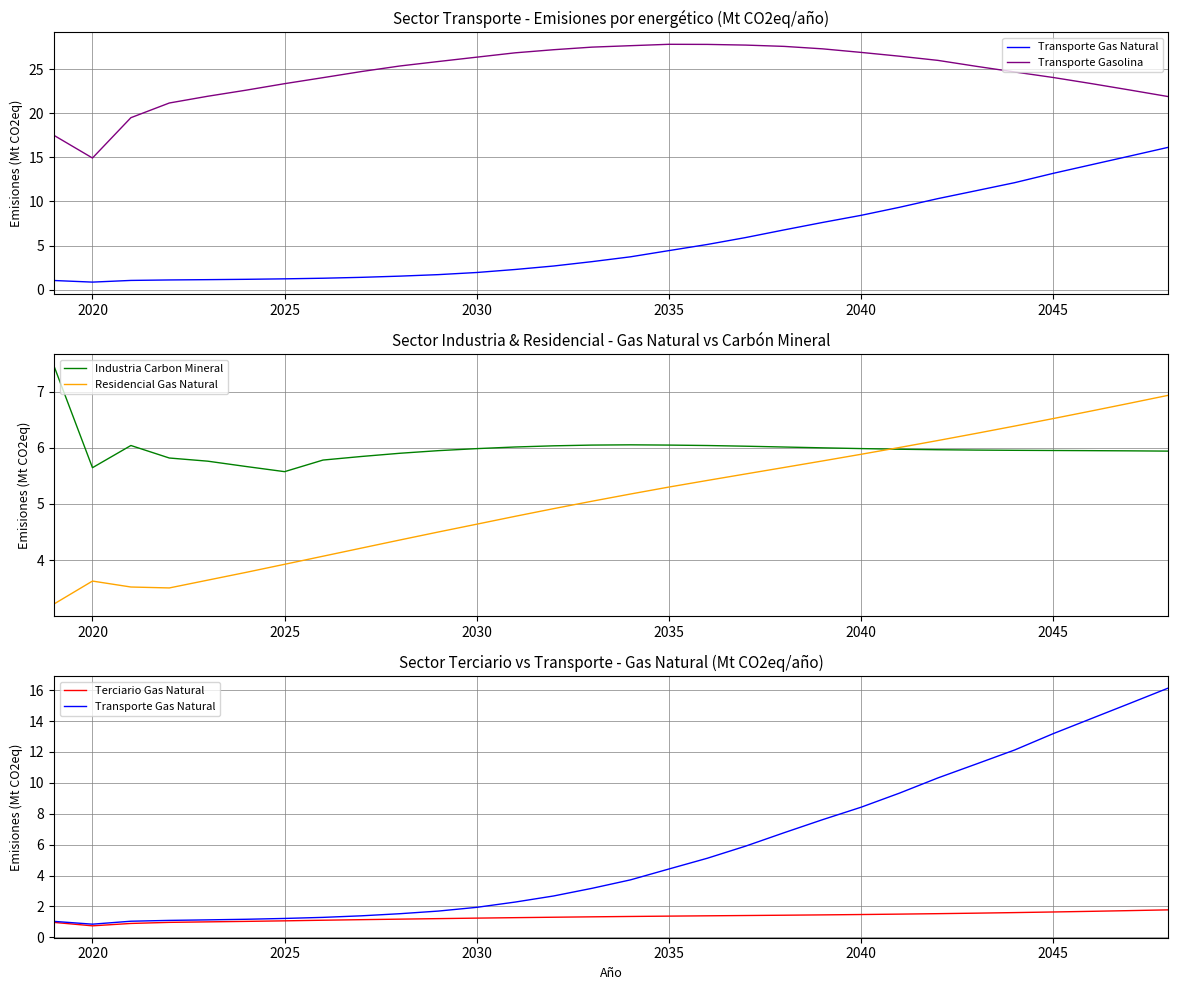

True or false: Industria Carbon Mineral has a value of 3.1 at 2040.

False